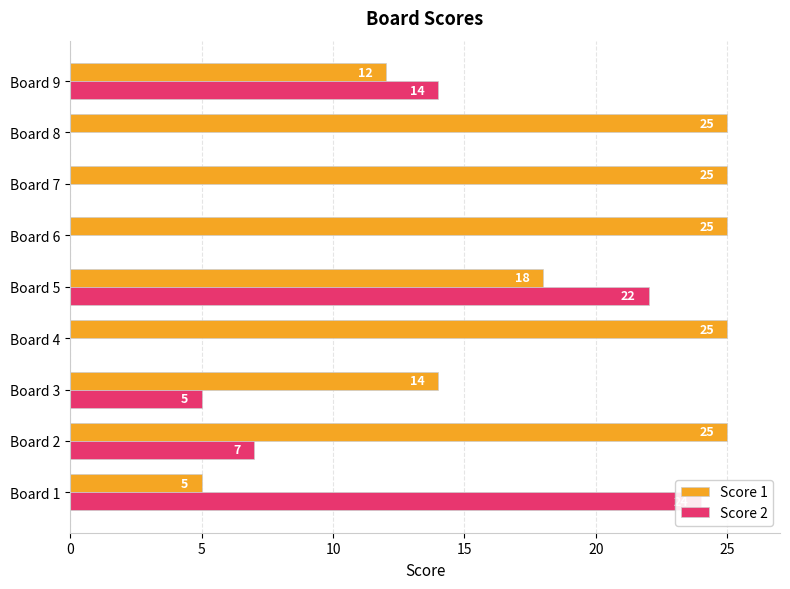

What is the highest value of the Score 1 series?

25